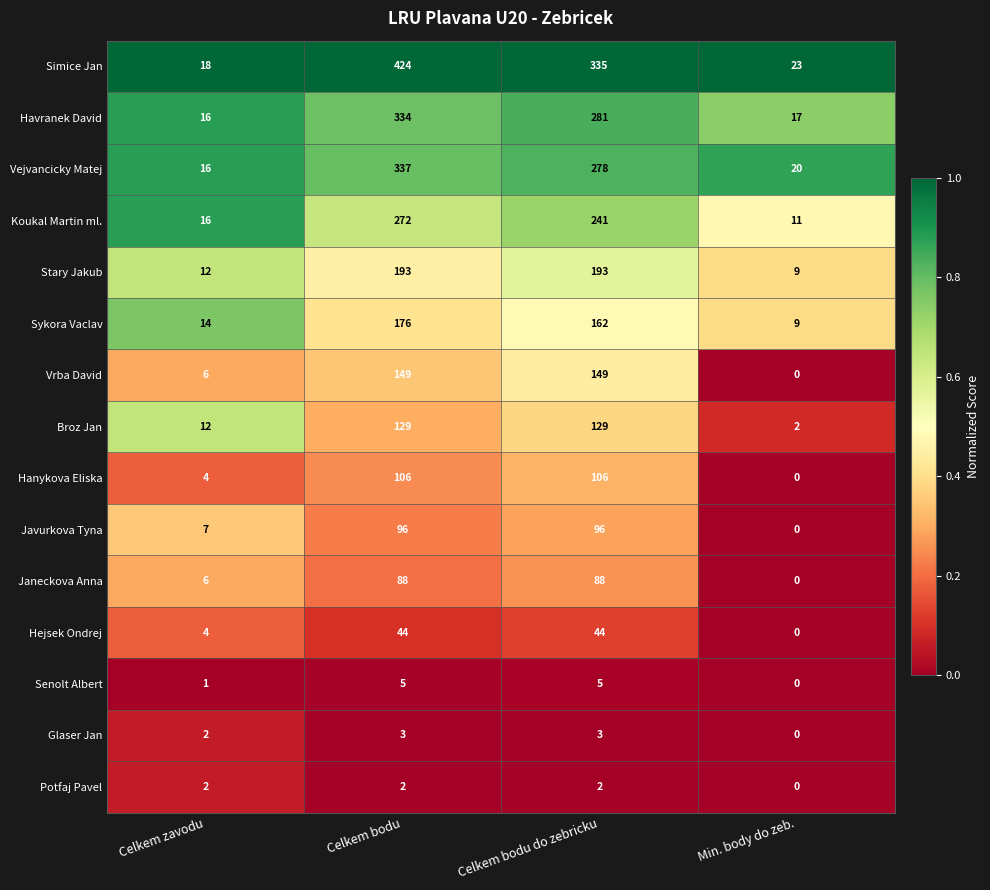

Between Celkem zavodu and Min. body do zeb., which series saw the biggest shift?

Broz Jan